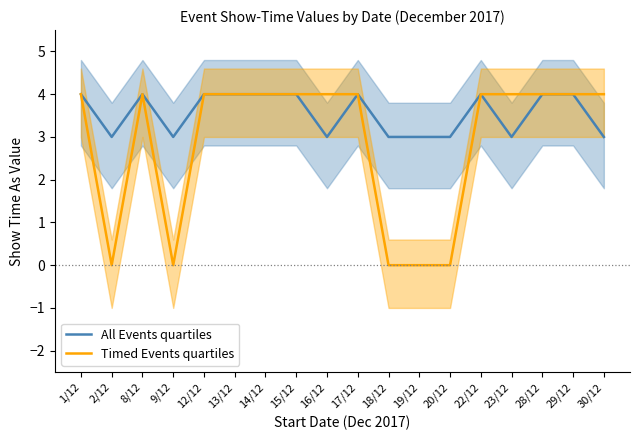

What is the difference between the highest and lowest values at 9/12?

3